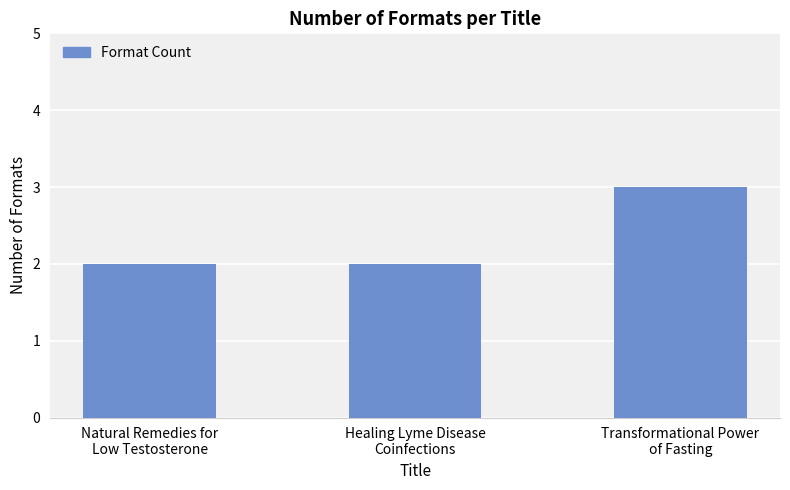

What is the label of the 3rd bar from the right?

Natural Remedies for
Low Testosterone